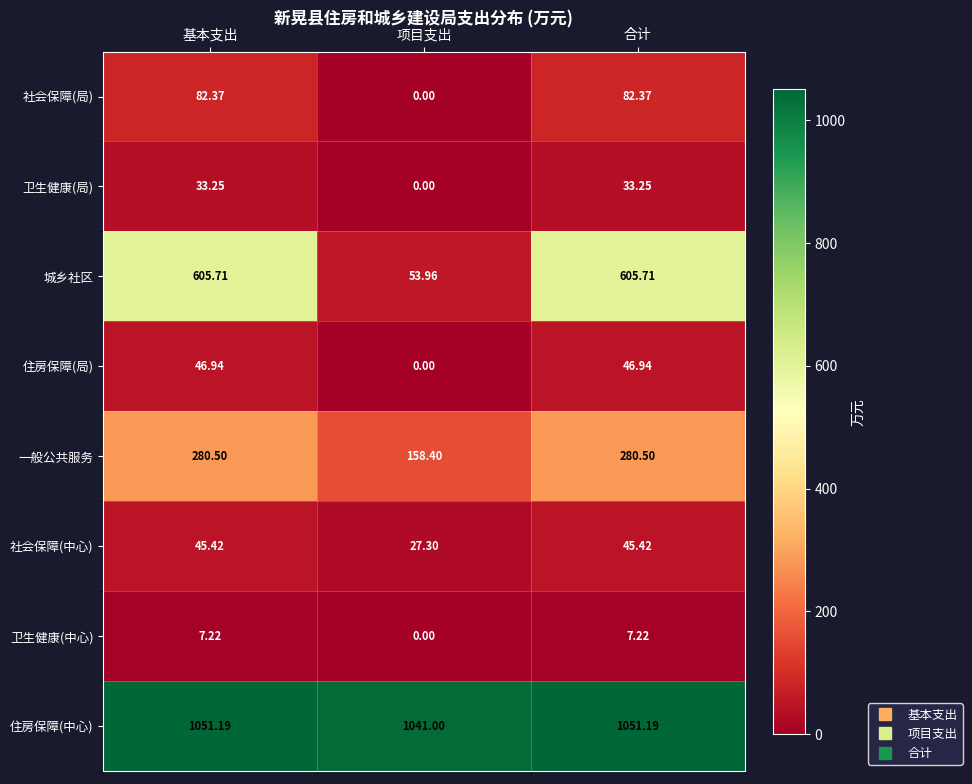

At which label does 城乡社区 reach its minimum?

项目支出